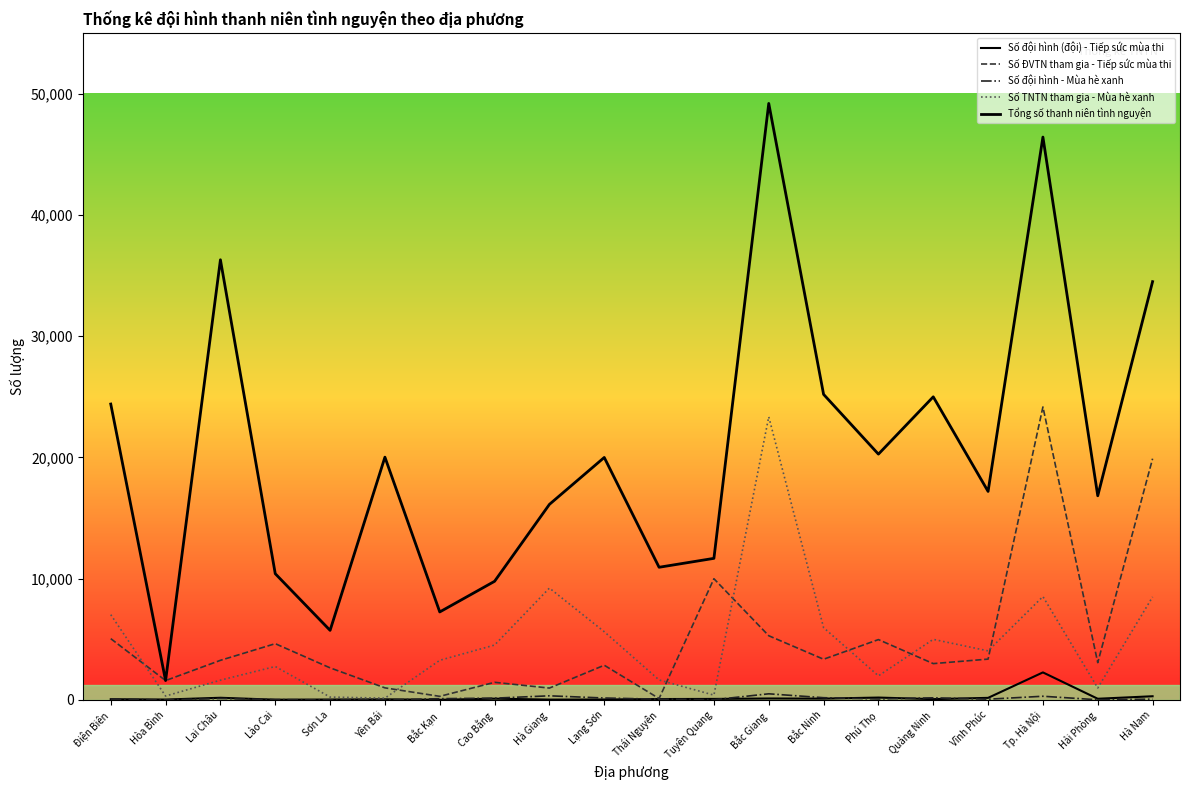

True or false: Tổng số thanh niên tình nguyện and Số ĐVTN tham gia - Tiếp sức mùa thi cross at least once.

False